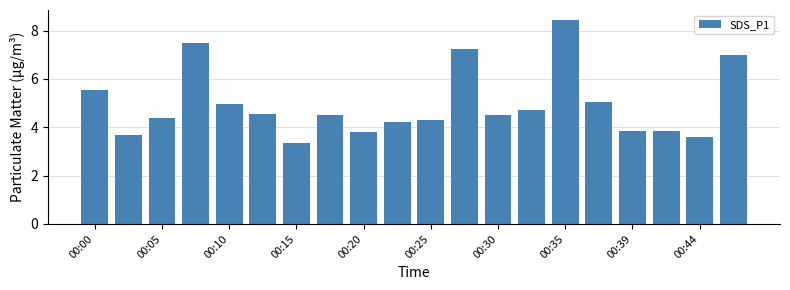

What is the difference between the maximum and minimum values?

5.1